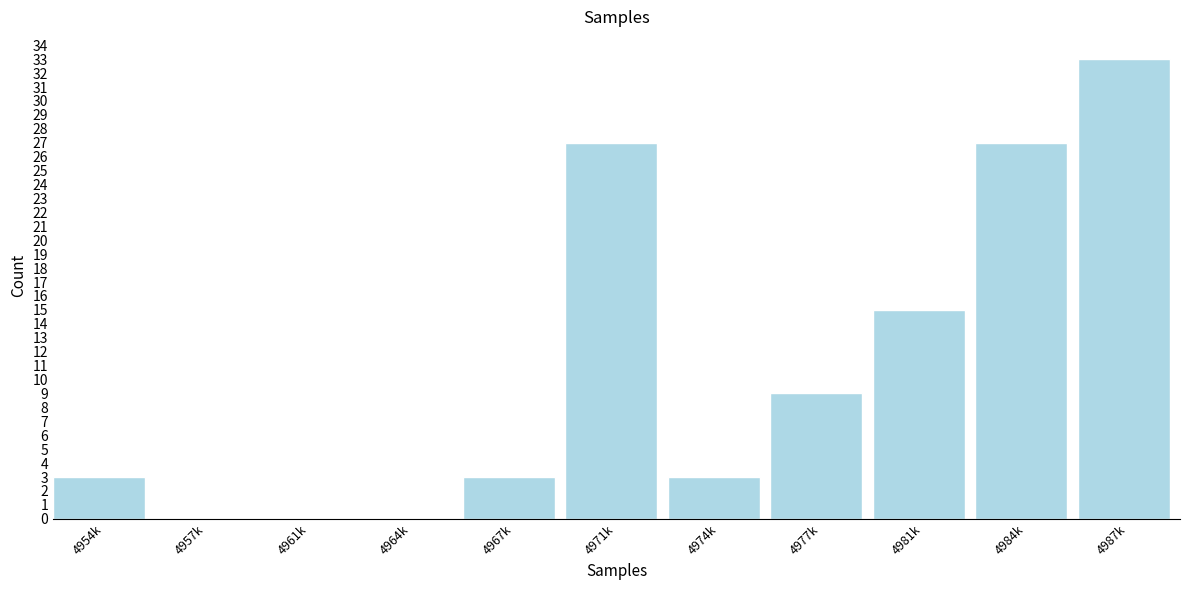

Reading left to right, extract all data points from this chart.

4954k=3	4957k=0	4961k=0	4964k=0	4967k=3	4971k=27	4974k=3	4977k=9	4981k=15	4984k=27	4987k=33